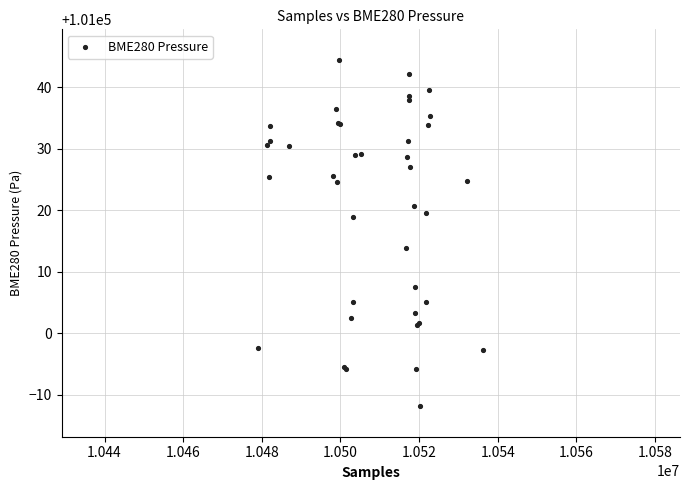

What Y value in the scatter plot is closest to 101016?

101013.9